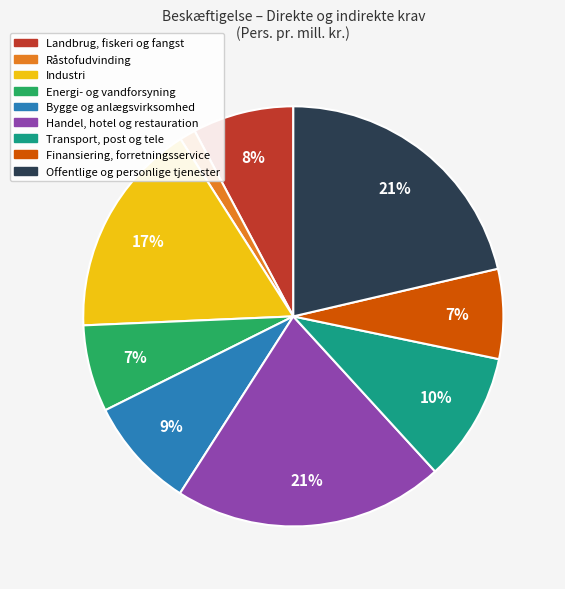

To the nearest percent, what portion does Råstofudvinding represent?

1%